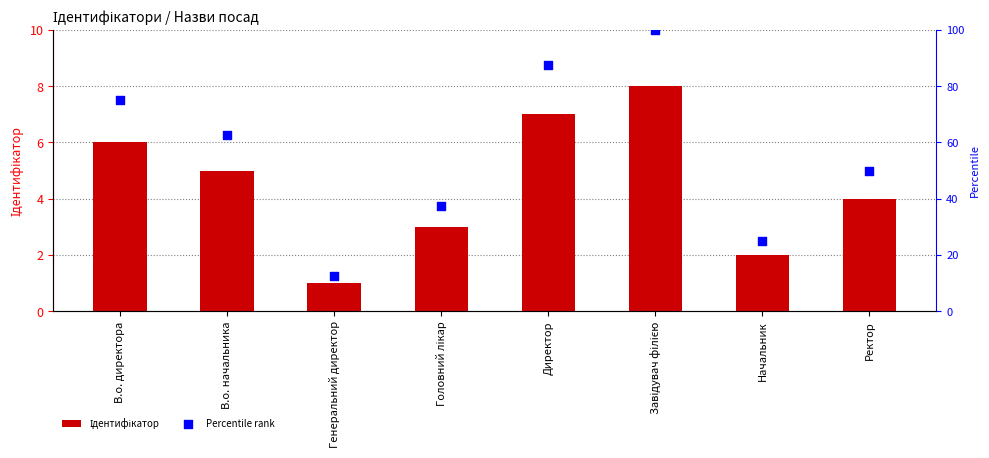

At which category is the sum across all series the highest?

Завідувач філією